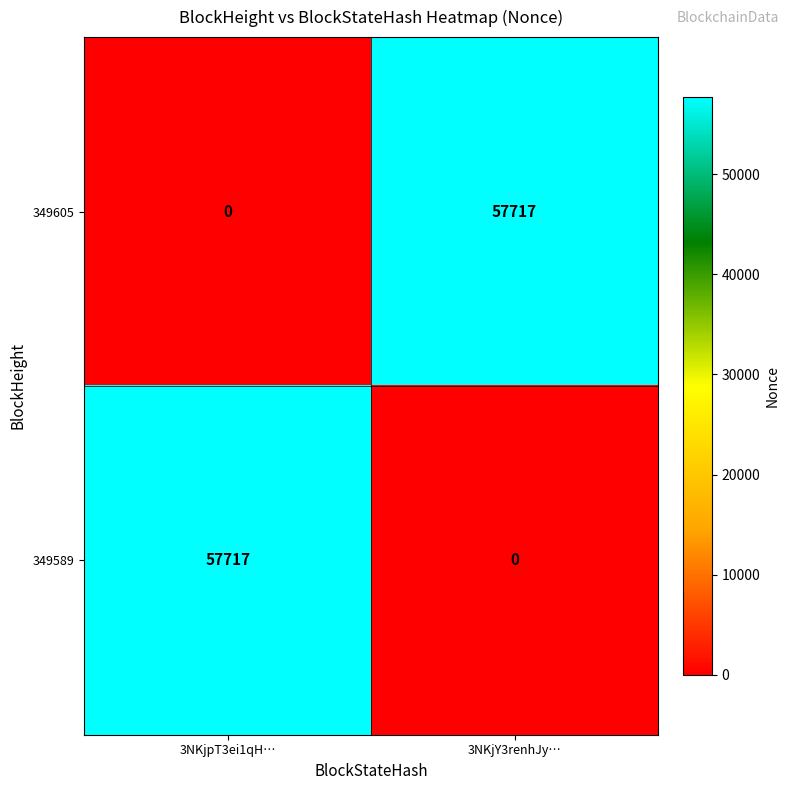

What is the difference between the maximum and minimum values in the 349605 series?

57717